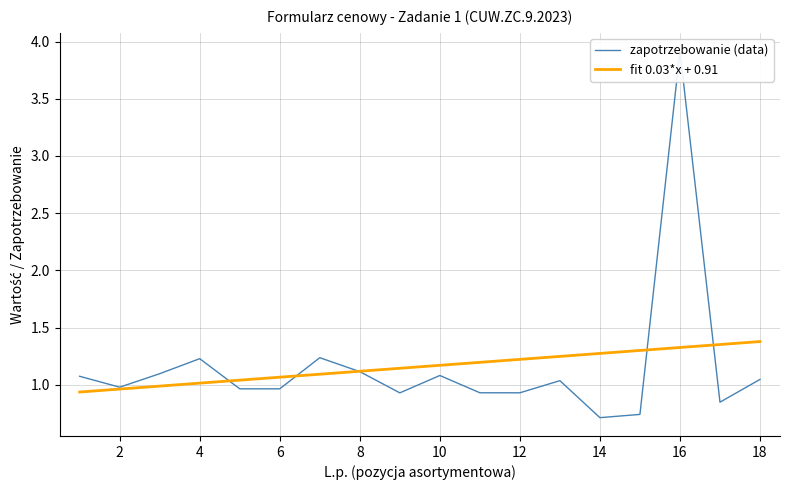

What is the sum of all fit 0.03*x + 0.91 values?

20.8